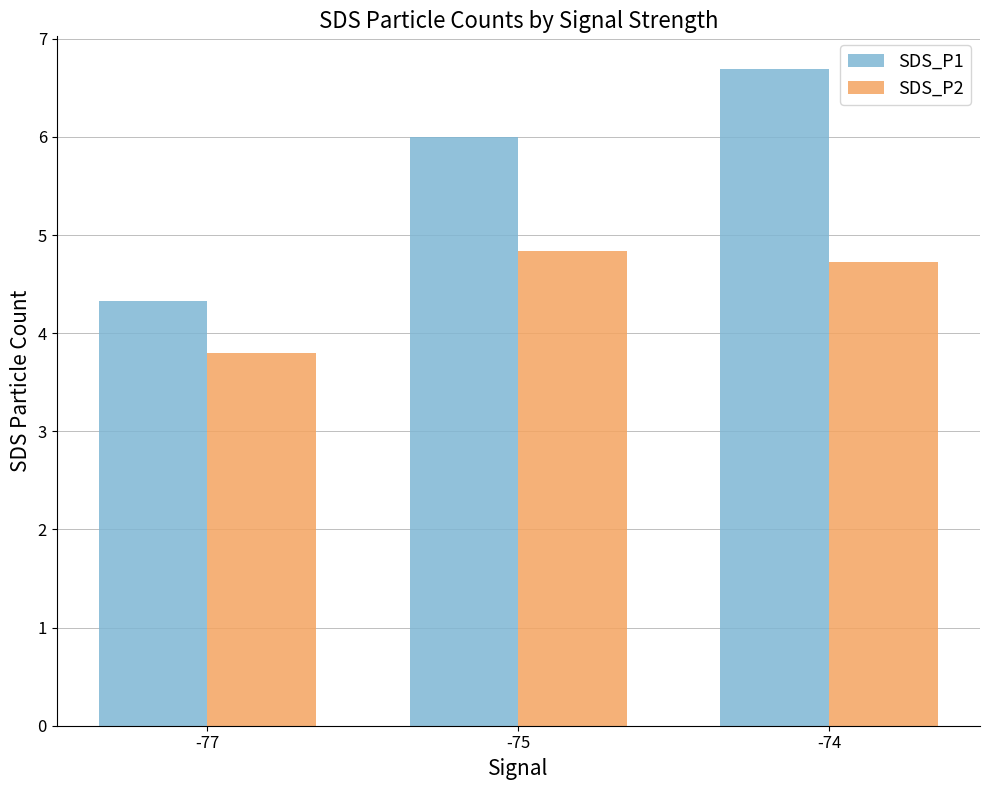

At which category is the sum across all series the highest?

-74